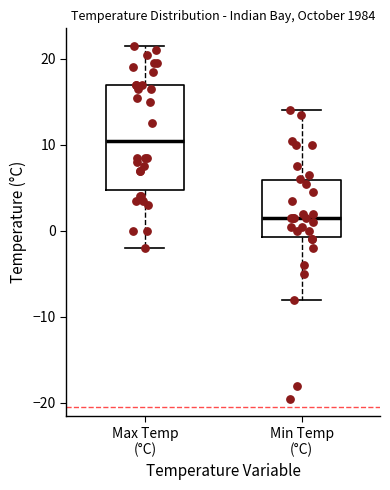

Where does the upper whisker of the box for Max Temp (°C) end on the y-axis? The values are not printed on the chart, so give them approximately, as read against the axis.

22